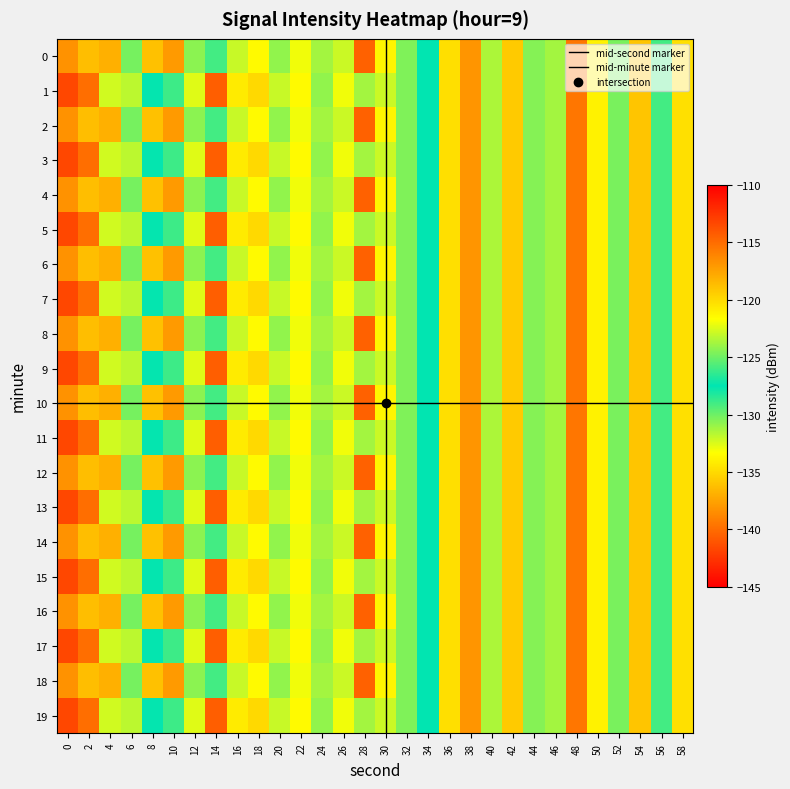

List the labels in order of 6 value, smallest first.

8, 40, 34, 14, 56, 6, 52, 32, 44, 12, 20, 46, 24, 16, 26, 22, 18, 30, 50, 58, 36, 42, 54, 2, 4, 10, 38, 0, 48, 28